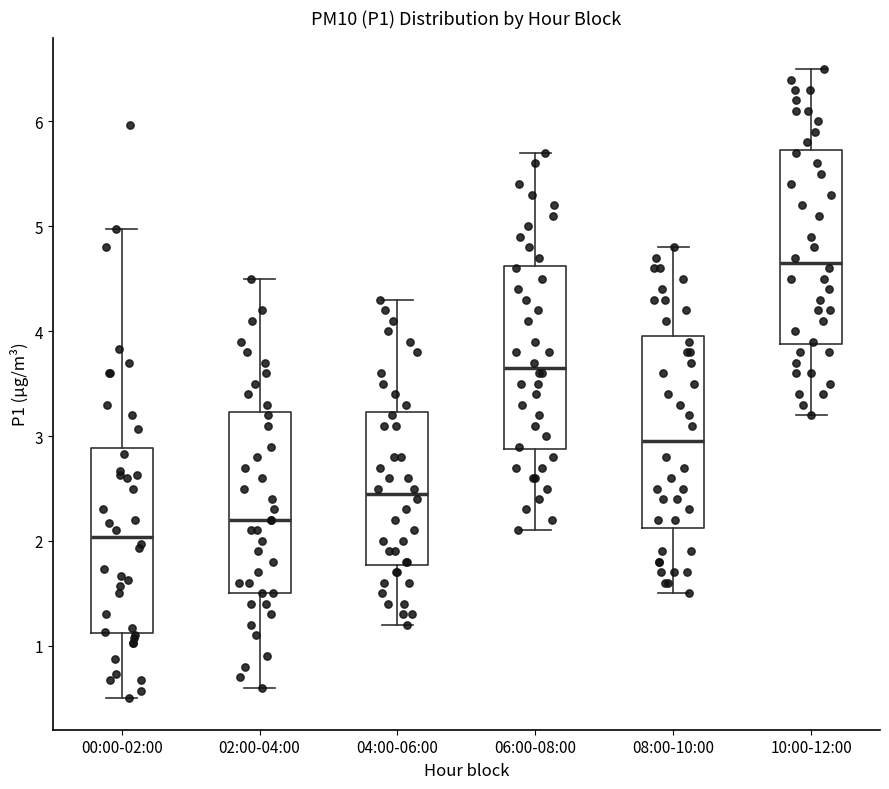

Reading left to right, read every box against the y-axis: the position of its median line, the range the box covers, and the ends of its whiskers. The values are not printed on the chart, so give them approximately, as read against the axis.

00:00-02:00: median 2.0, box 1.1 to 2.9, whiskers 0.5 to 5.0
02:00-04:00: median 2.2, box 1.5 to 3.2, whiskers 0.6 to 4.5
04:00-06:00: median 2.5, box 1.8 to 3.2, whiskers 1.2 to 4.3
06:00-08:00: median 3.7, box 2.9 to 4.6, whiskers 2.1 to 5.7
08:00-10:00: median 3.0, box 2.1 to 4.0, whiskers 1.5 to 4.8
10:00-12:00: median 4.7, box 3.9 to 5.7, whiskers 3.2 to 6.5